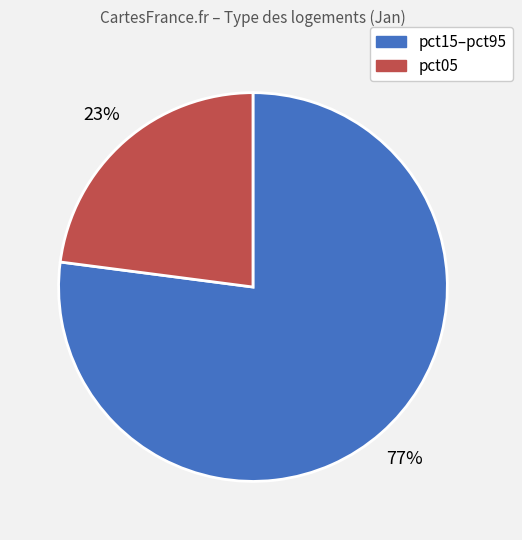

Is there a majority slice in this chart?

Yes